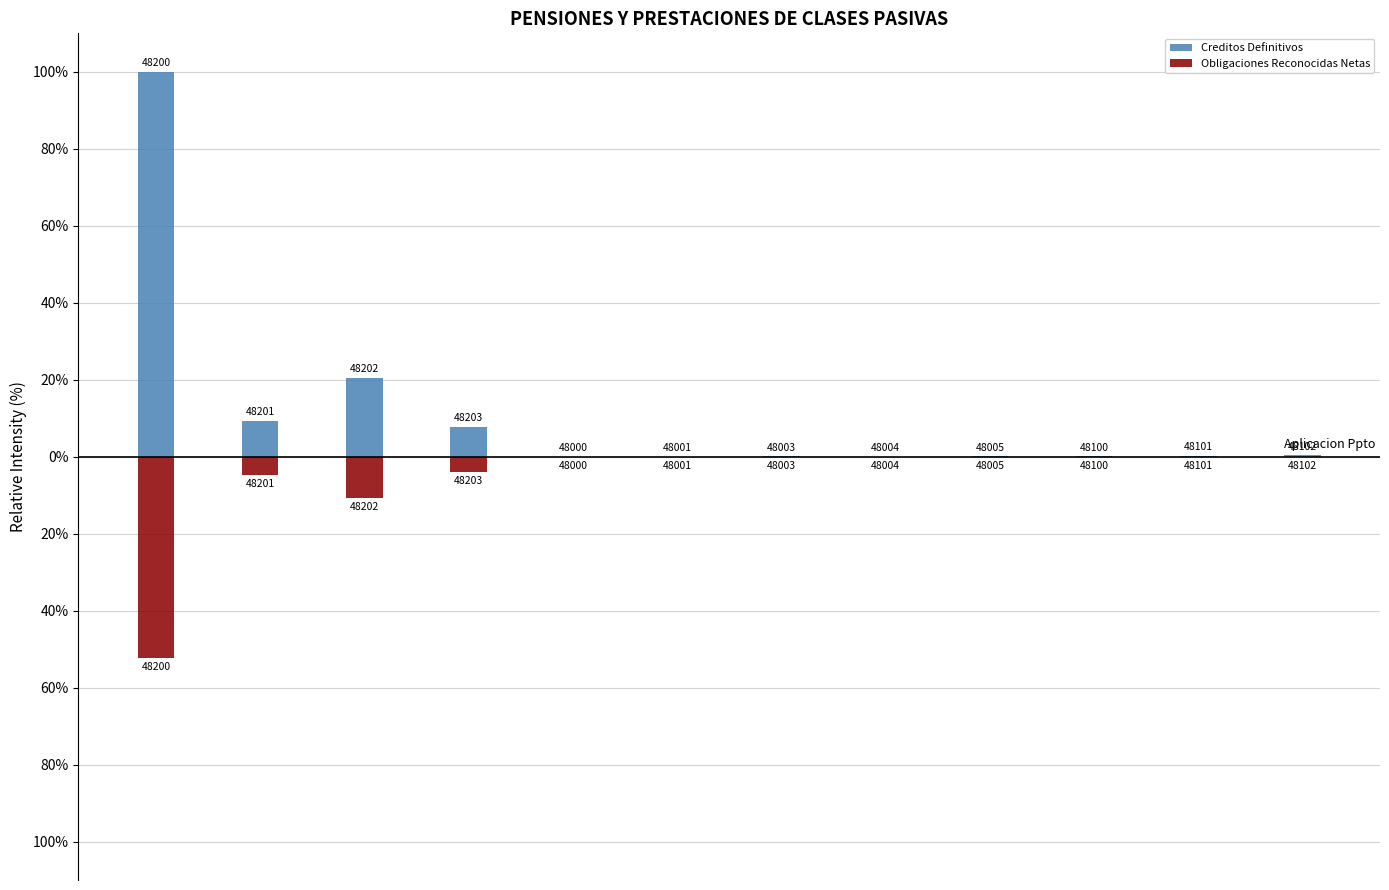

True or false: Creditos Definitivos has a value of 13.9 at 0.

False